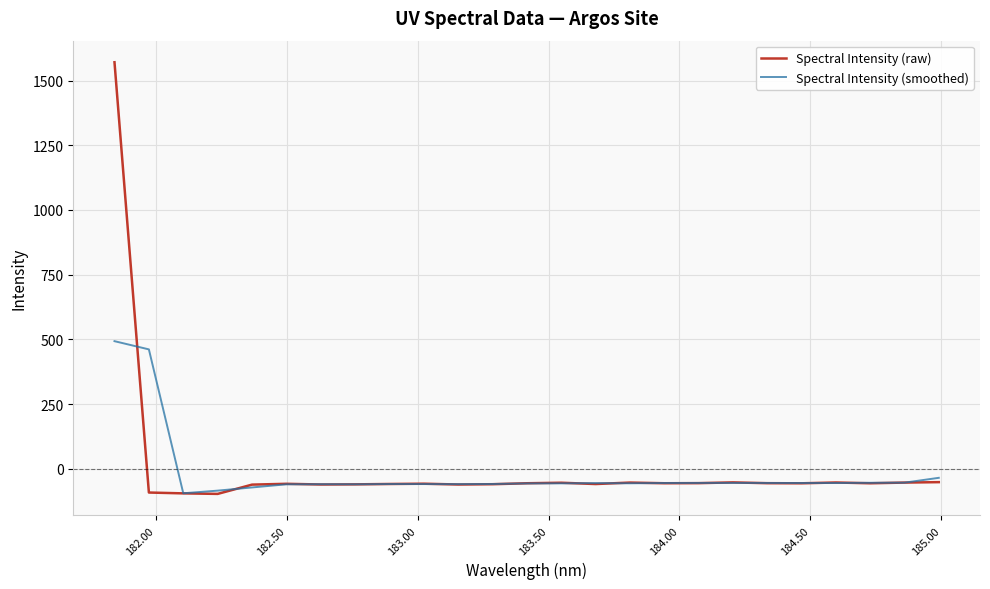

Which series has the largest range (max minus min)?

Spectral Intensity (raw)